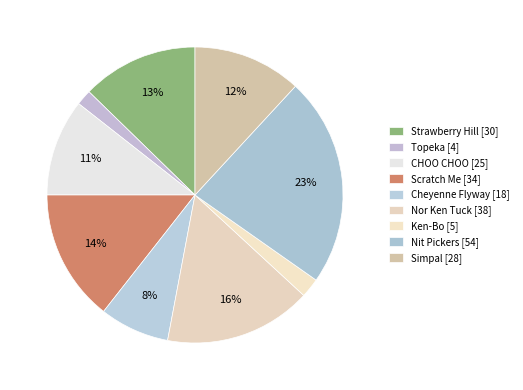

Does Topeka represent more than half of the total?

No